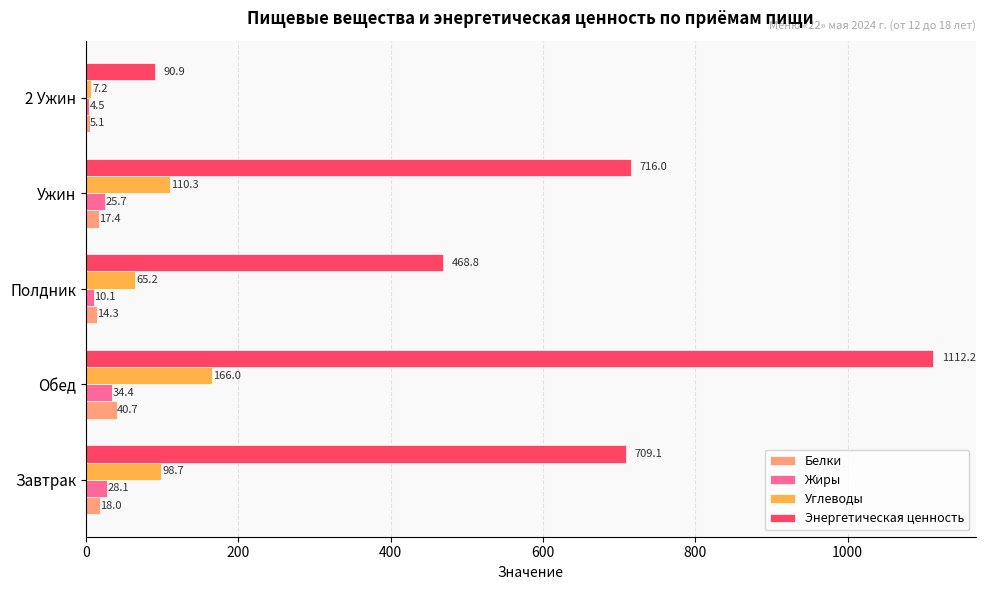

At which label is Углеводы closest to 86?

Завтрак